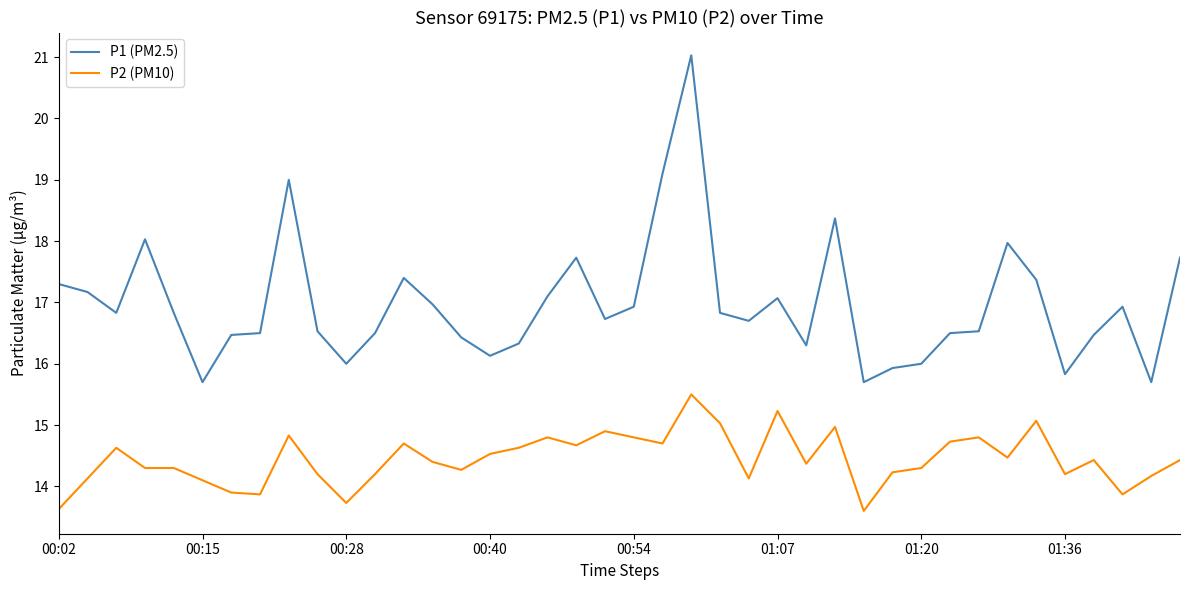

Which series has the largest total across all categories?

P1 (PM2.5)